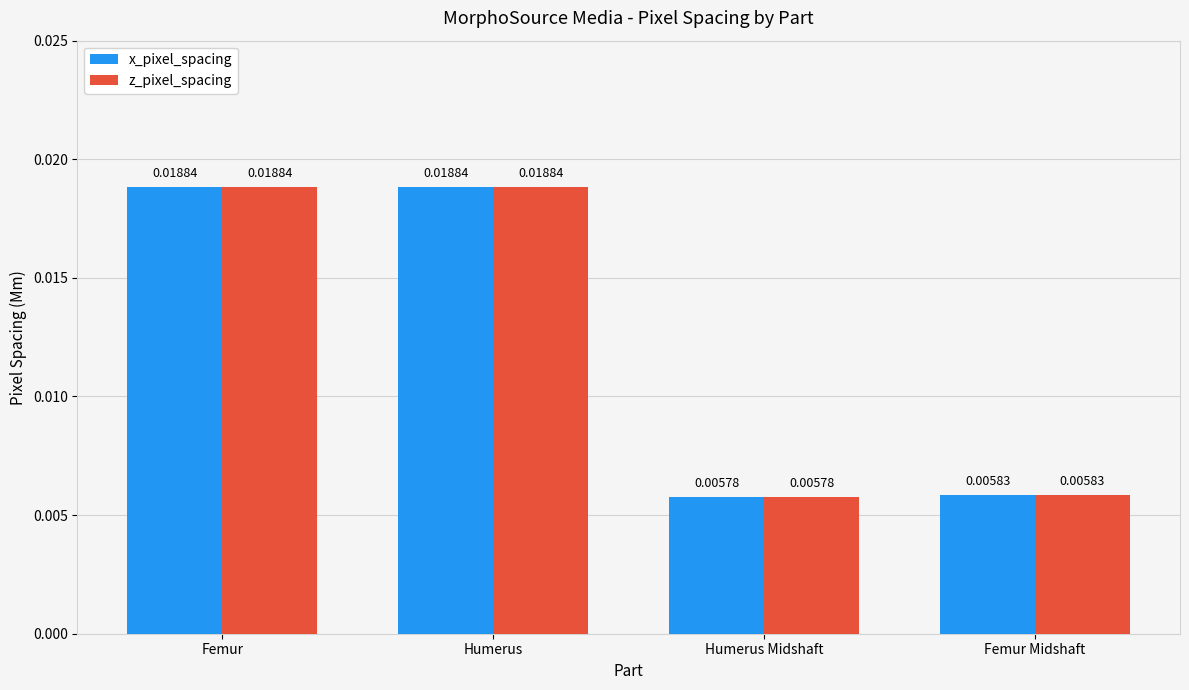

At which label is x_pixel_spacing closest to 0?

Humerus Midshaft